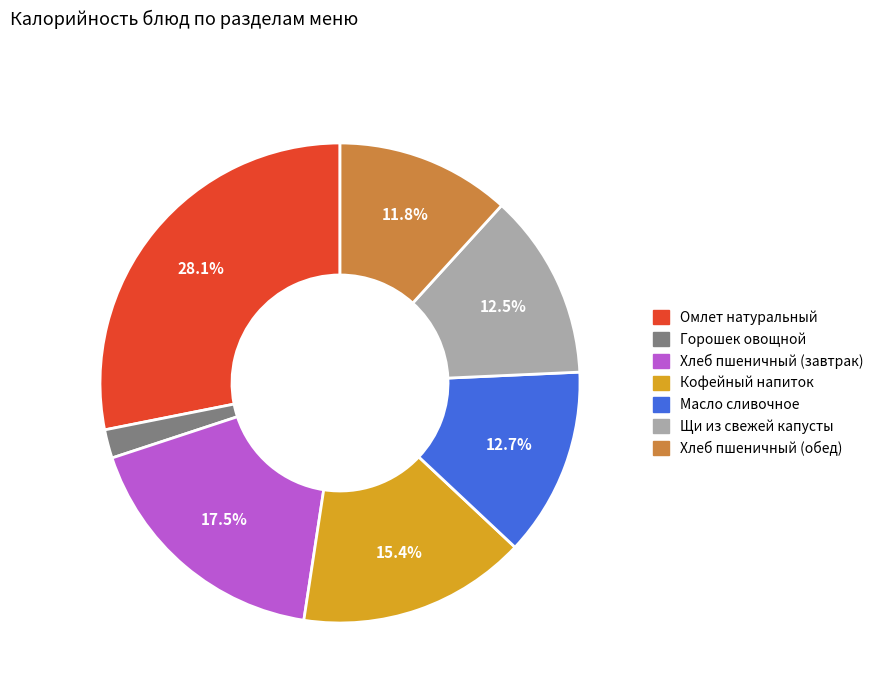

What percentage do Хлеб пшеничный (обед) and Хлеб пшеничный (завтрак) together represent?

29.3%